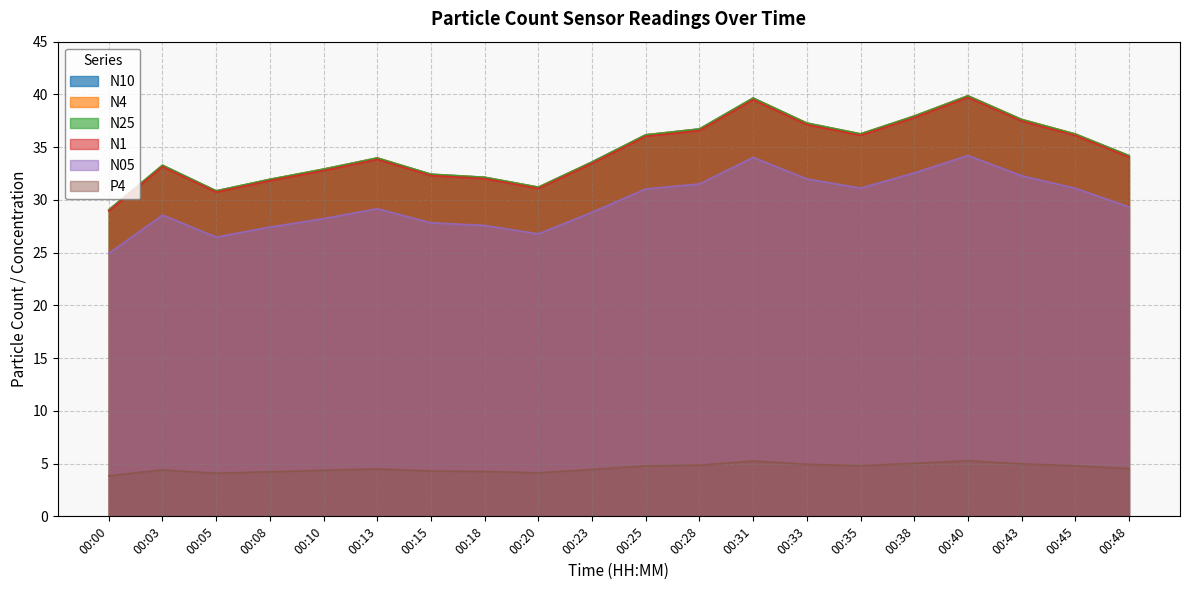

At which label is N05 closest to 29?

00:13